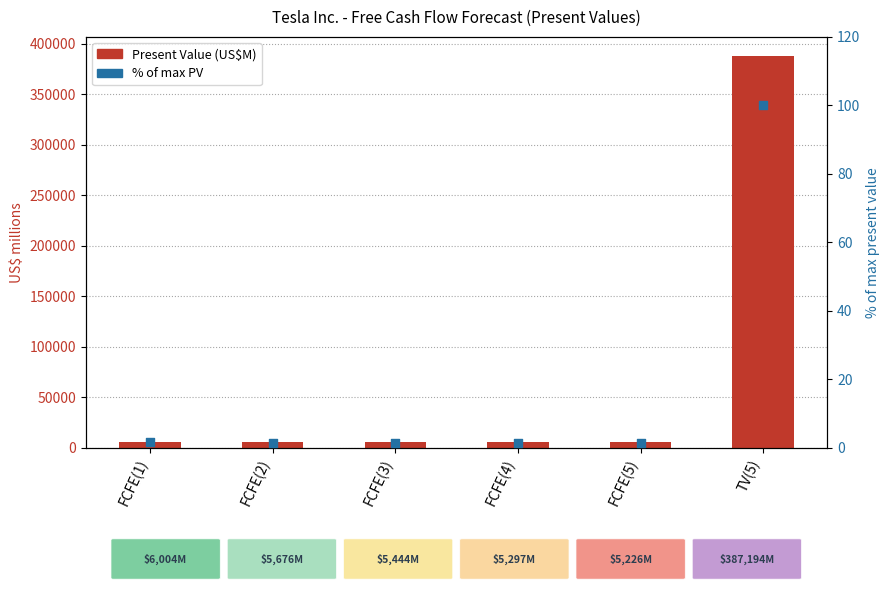

Which series has the widest spread of Y values?

Present Value